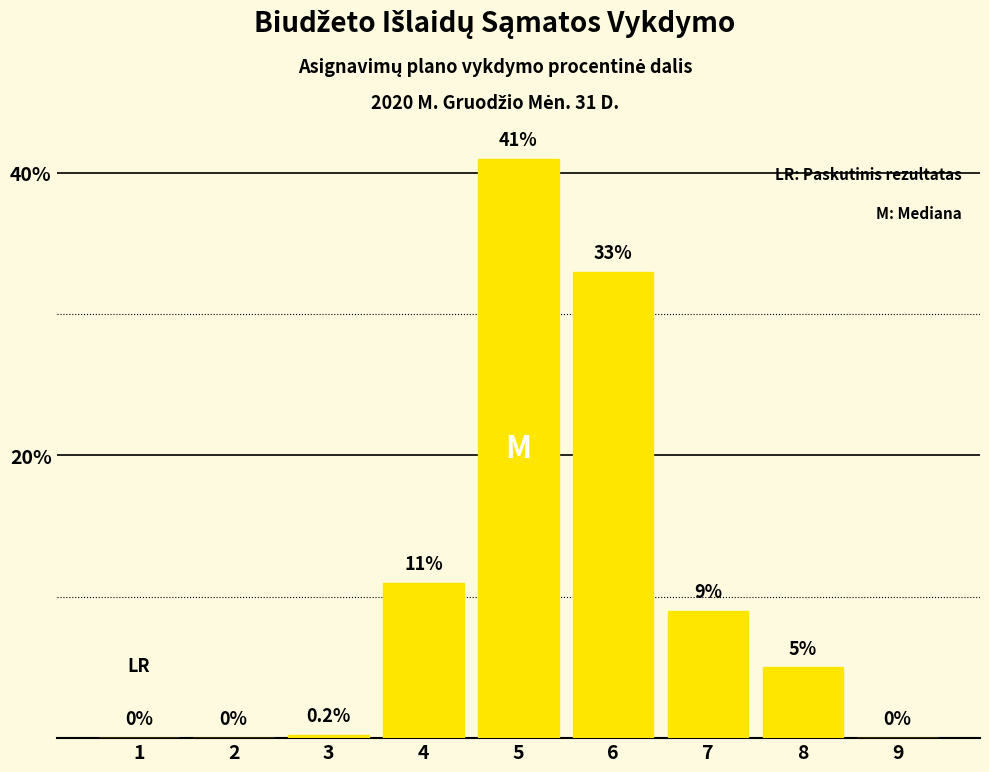

Which label corresponds to the largest value in the chart?

5